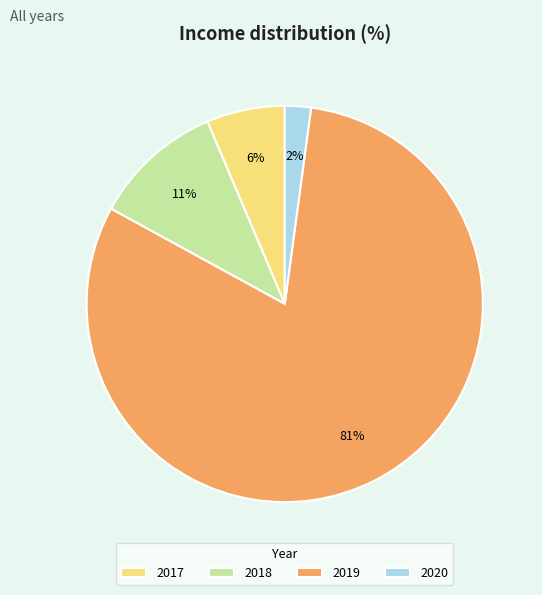

Which category has the smallest portion of the pie?

2020